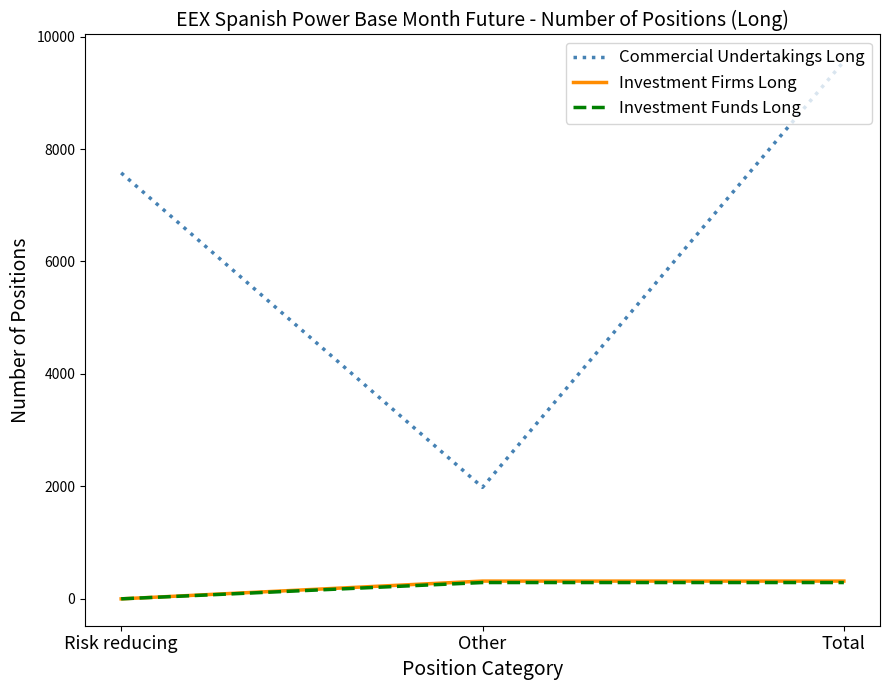

At which category does the chart reach its minimum across all series?

Risk reducing